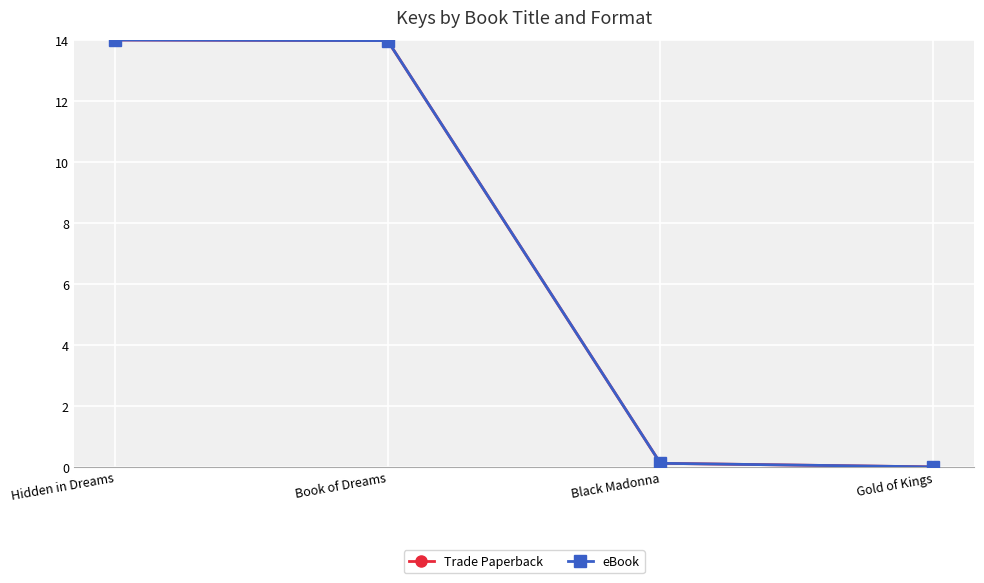

The eBook series shows 0.1 at Black Madonna. True or false?

True